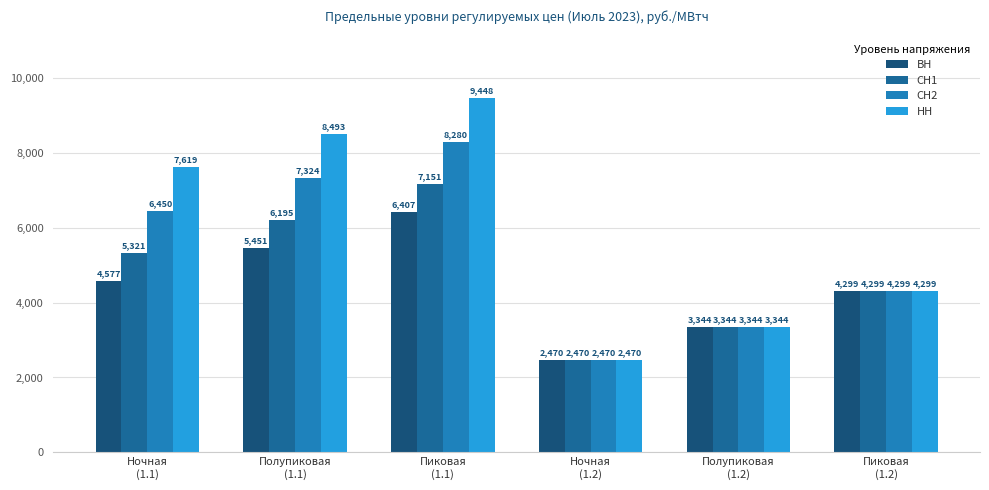

Which category has the highest value across all series?

Пиковая
(1.1)